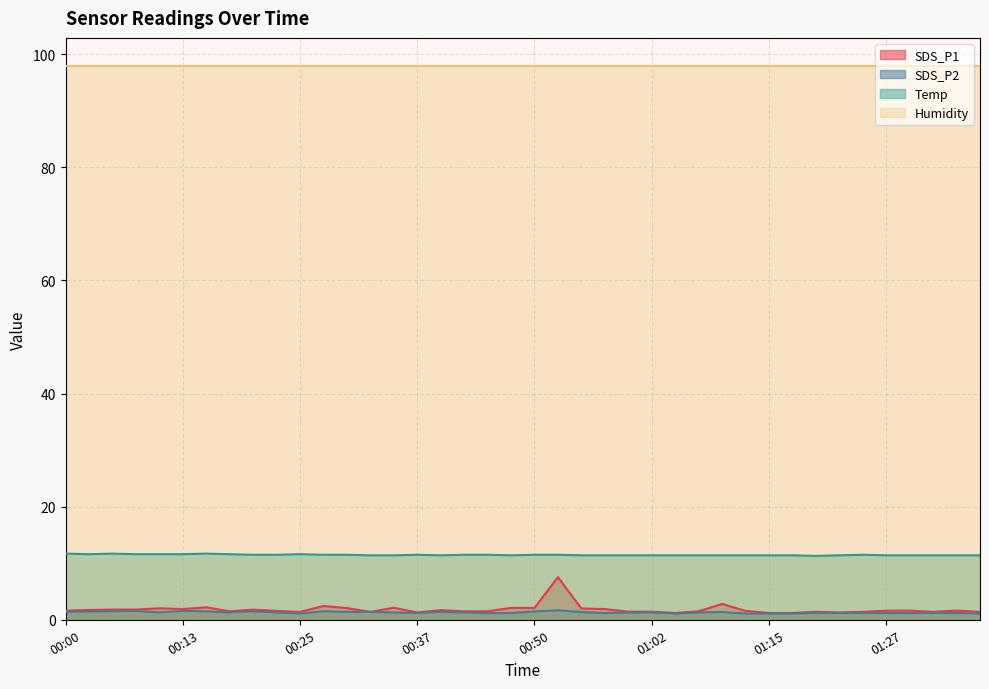

True or false: Temp and SDS_P2 intersect in this chart.

False